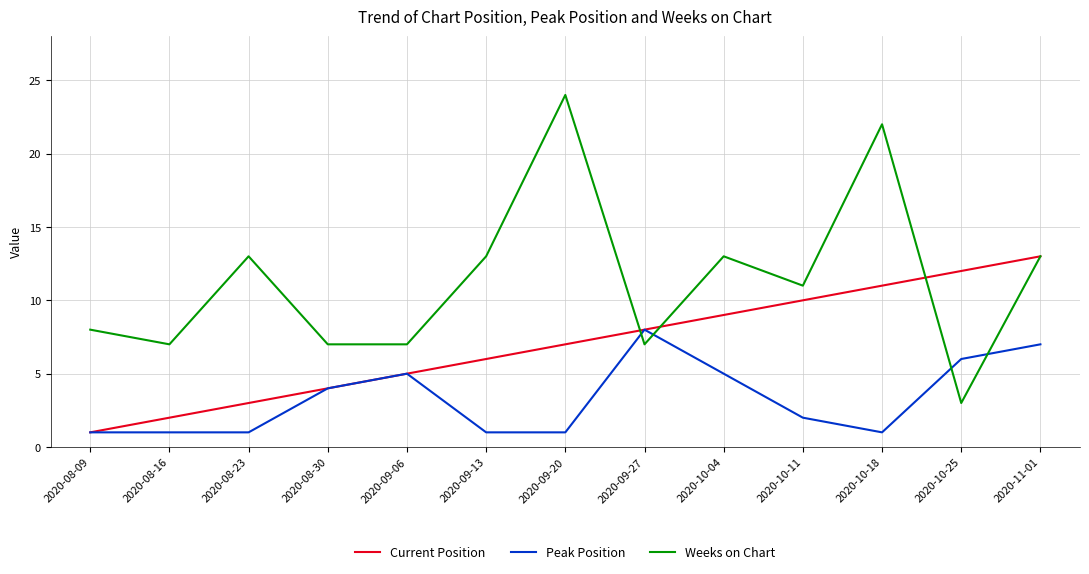

How many lines are shown in the chart?

3